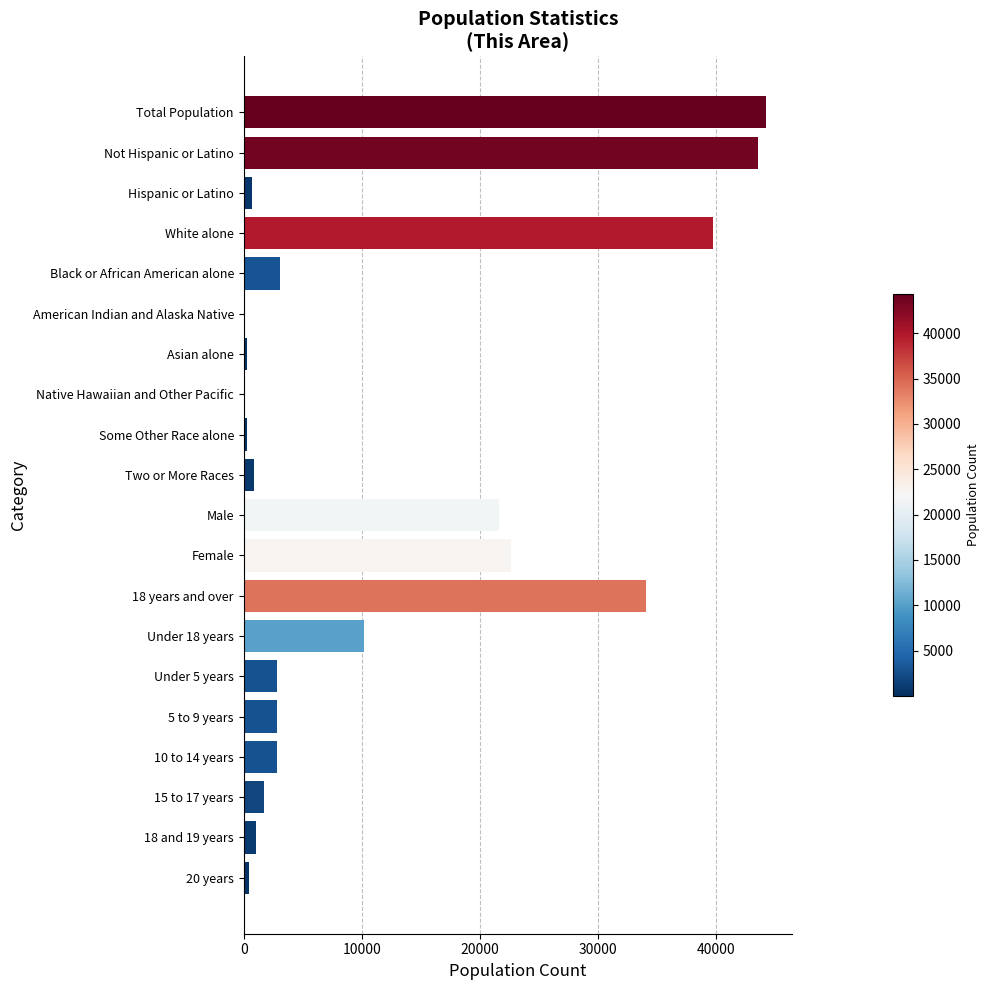

Is it true that the value at Total Population is 77121?

False